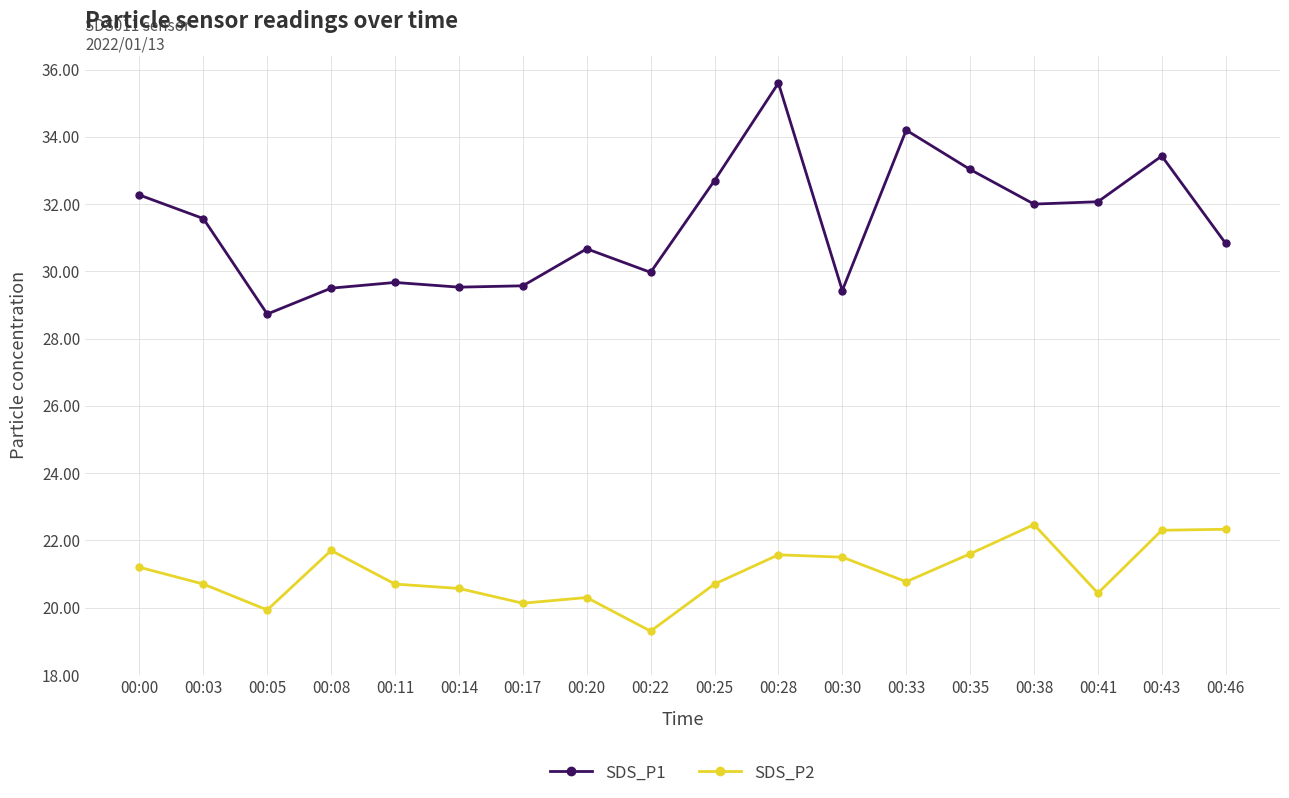

Is the value of SDS_P2 at 00:14 greater than the value of SDS_P1 at 00:03?

No